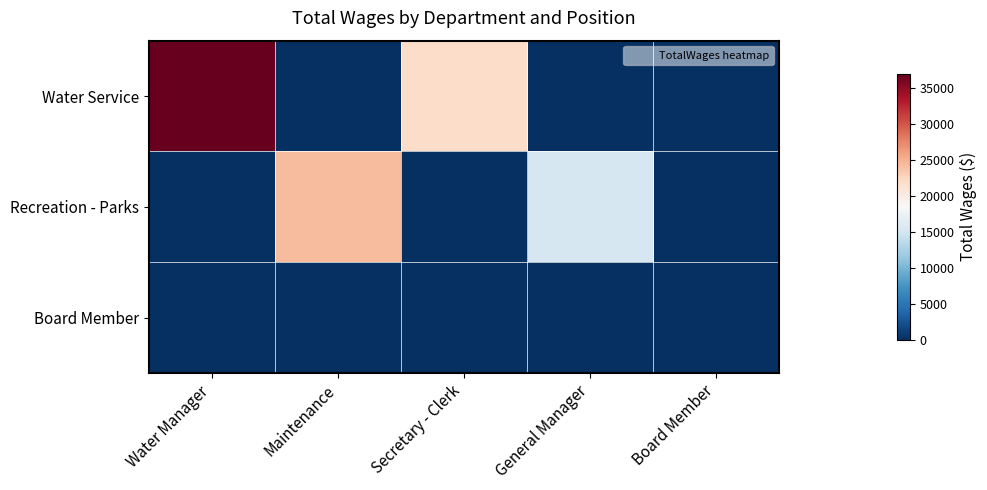

What is the total value across all series at Water Manager?

37005